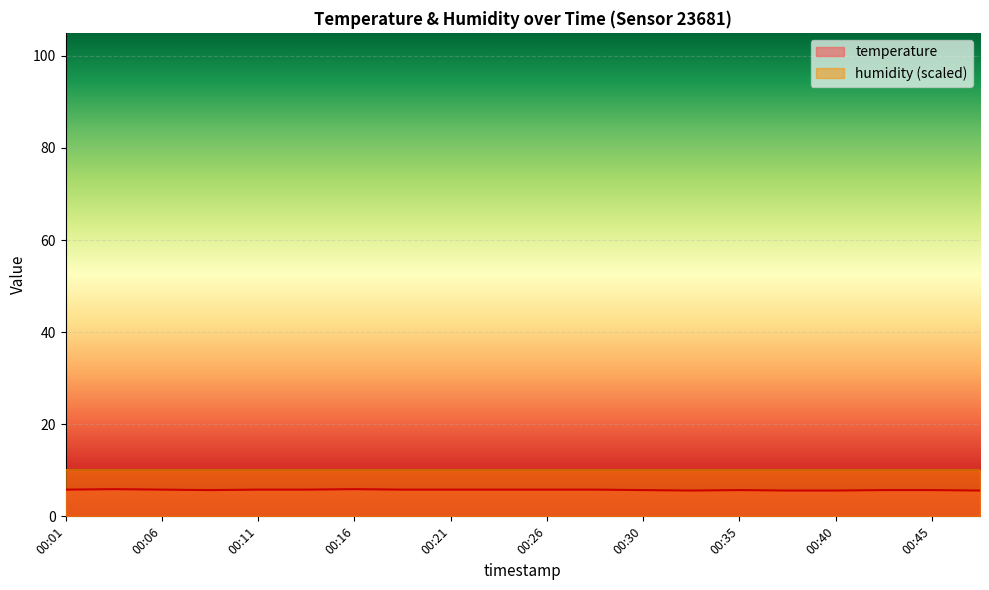

Where is the data nearest to the value 5?

00:33